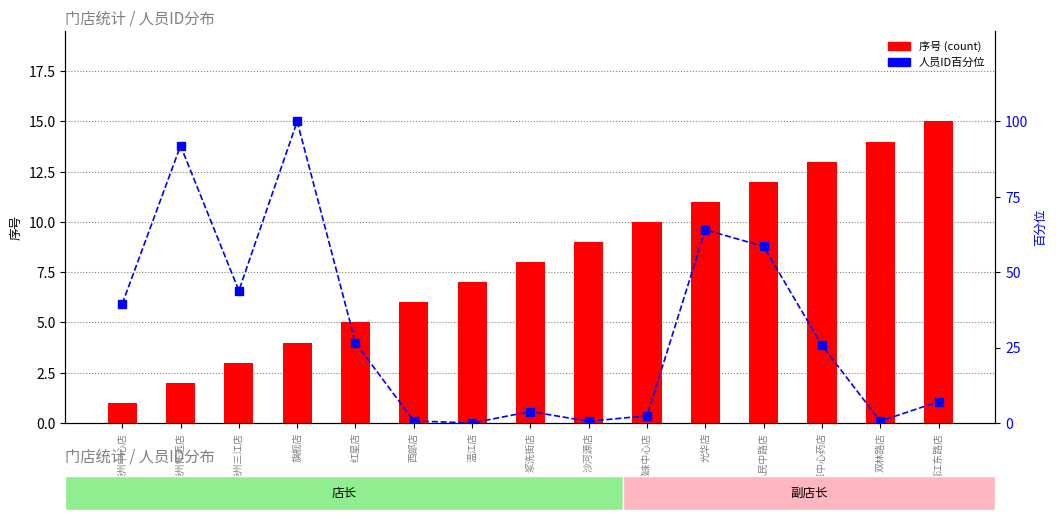

What are all the series names shown in the legend?

序号 (count), 人员ID百分位